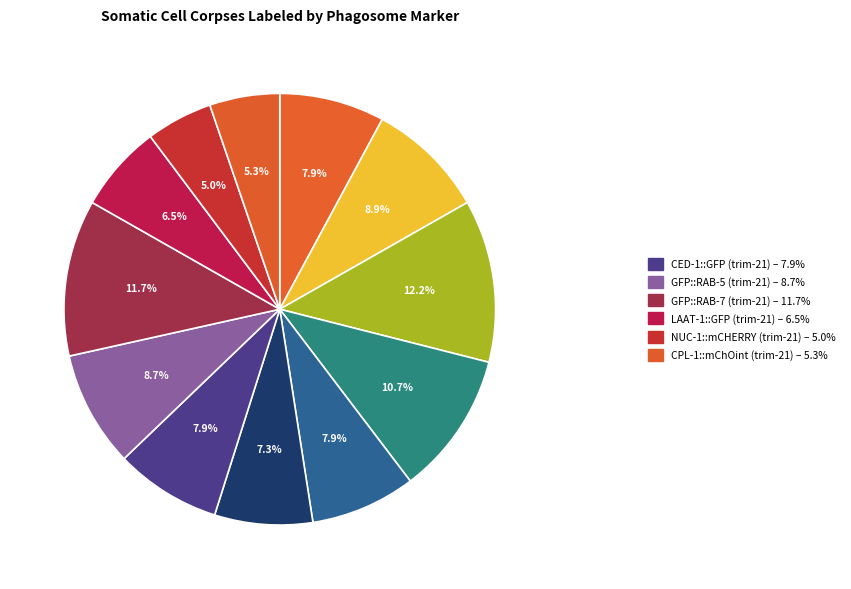

How many slices are in this pie chart?

12